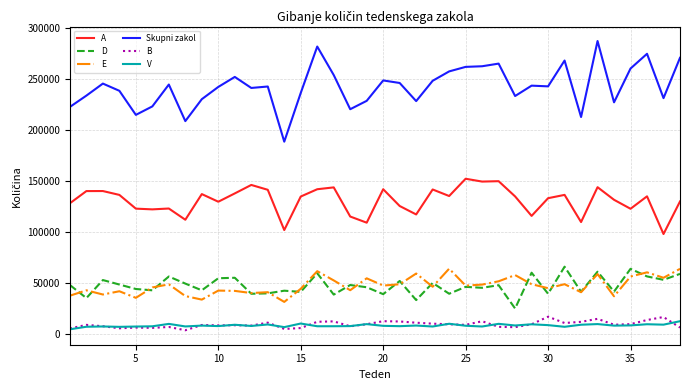

Does the chart have visible grid lines?

Yes